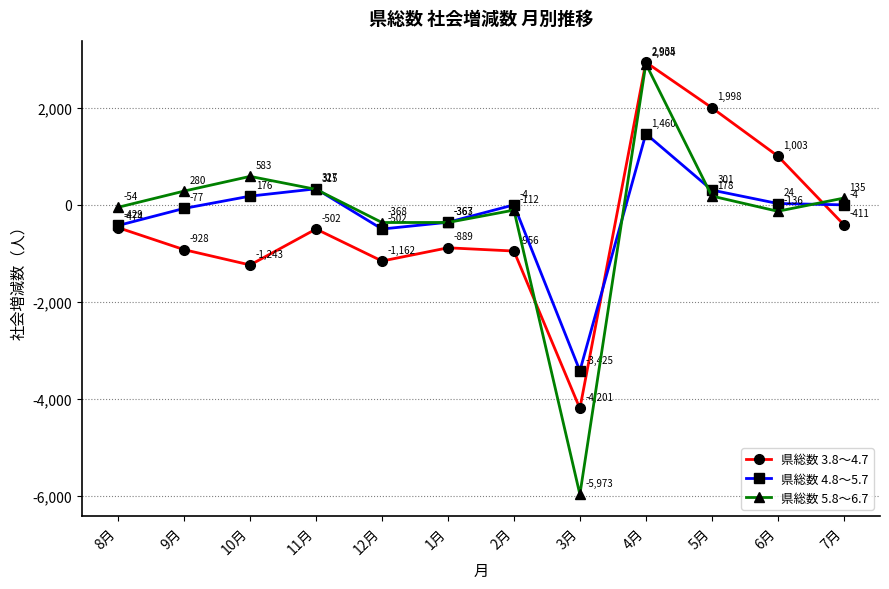

How many interior local peaks does the 県総数 5.8～6.7 series have?

3